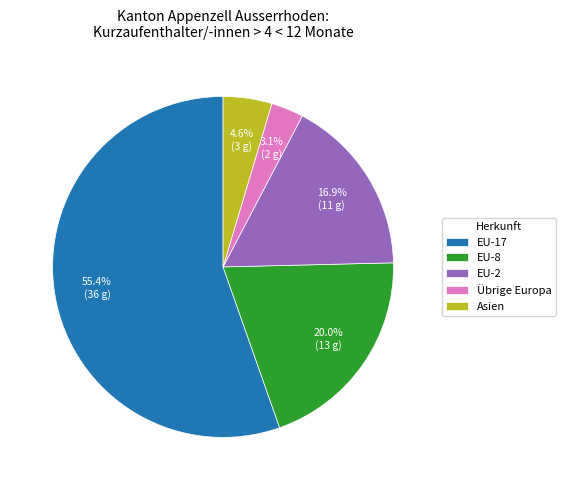

What is the total percentage of Asien and EU-17?

60.0%